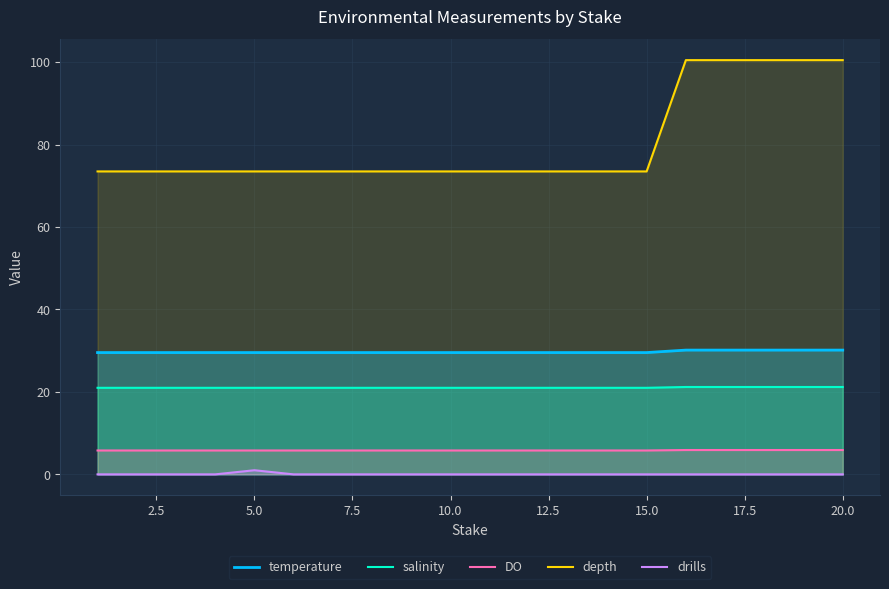

Reading right to left, list all the values displayed in this chart.

temperature: 30.1	30.1	30.1	30.1	30.1	29.6	29.6	29.6	29.6	29.6	29.6	29.6	29.6	29.6	29.6	29.6	29.6	29.6	29.6	29.6
salinity: 21.2	21.2	21.2	21.2	21.2	21.0	21.0	21.0	21.0	21.0	21.0	21.0	21.0	21.0	21.0	21.0	21.0	21.0	21.0	21.0
DO: 5.9	5.9	5.9	5.9	5.9	5.8	5.8	5.8	5.8	5.8	5.8	5.8	5.8	5.8	5.8	5.8	5.8	5.8	5.8	5.8
depth: 100.5	100.5	100.5	100.5	100.5	73.5	73.5	73.5	73.5	73.5	73.5	73.5	73.5	73.5	73.5	73.5	73.5	73.5	73.5	73.5
drills: 0.0	0.0	0.0	0.0	0.0	0.0	0.0	0.0	0.0	0.0	0.0	0.0	0.0	0.0	0.0	1.0	0.0	0.0	0.0	0.0